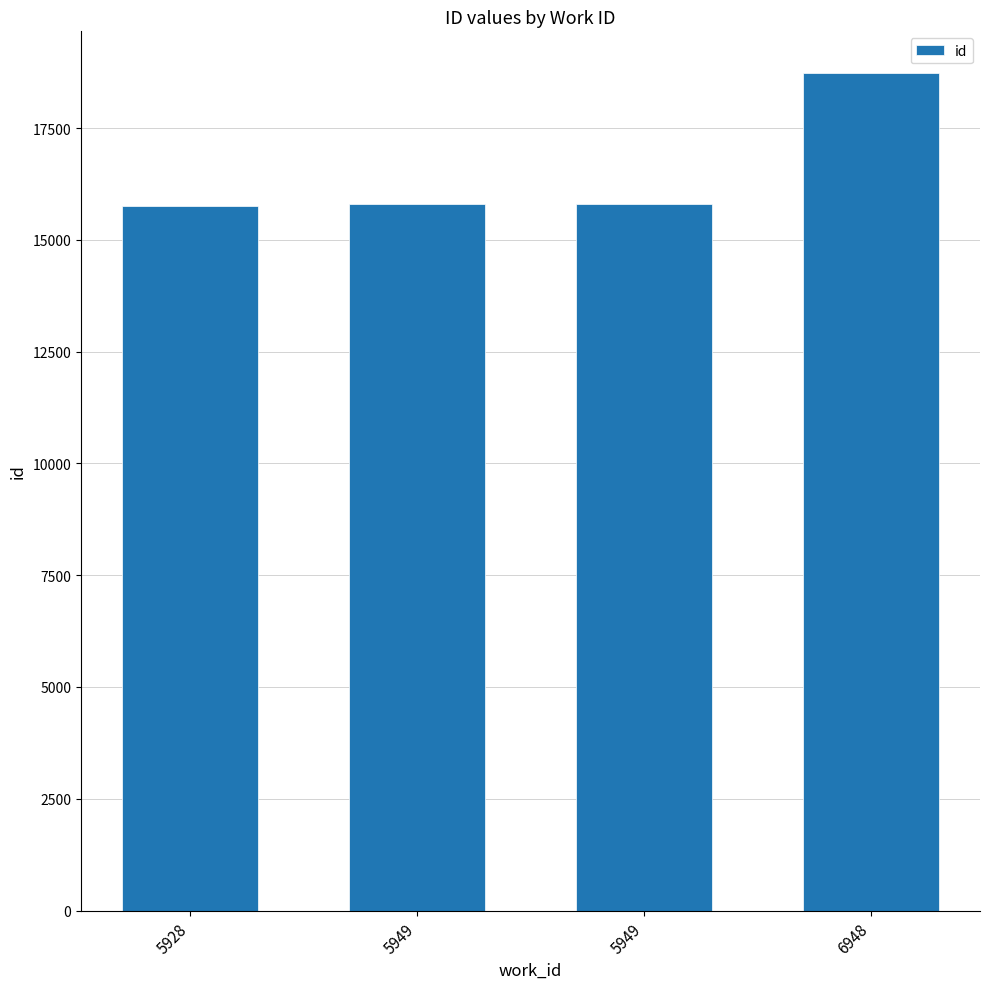

Does the chart contain any negative values?

No